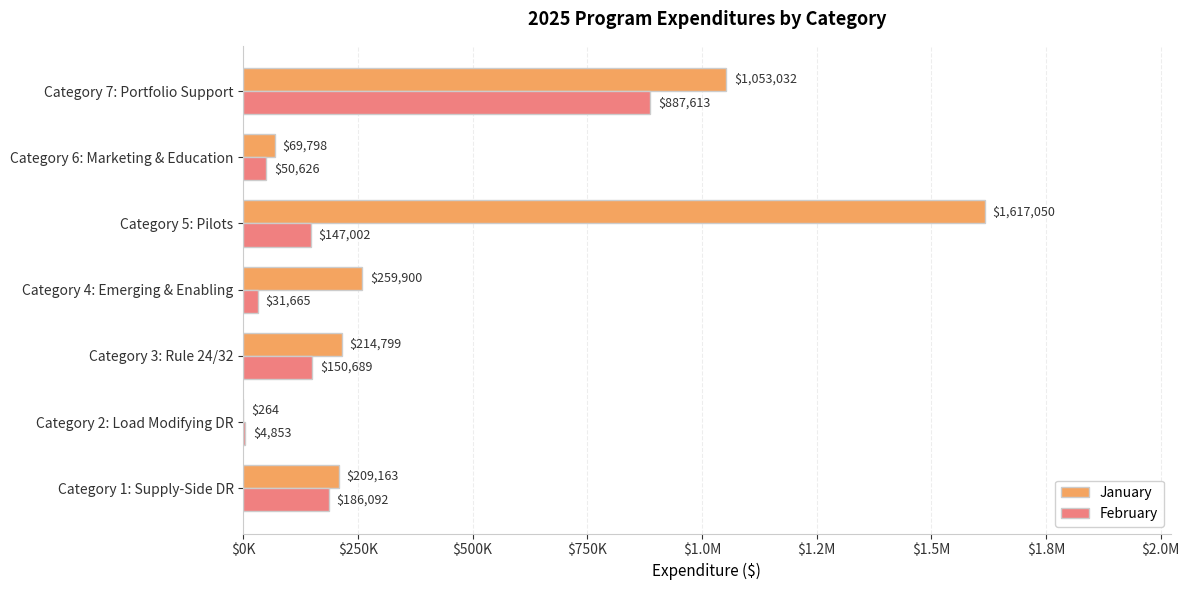

What is the average value of the January series?

489144